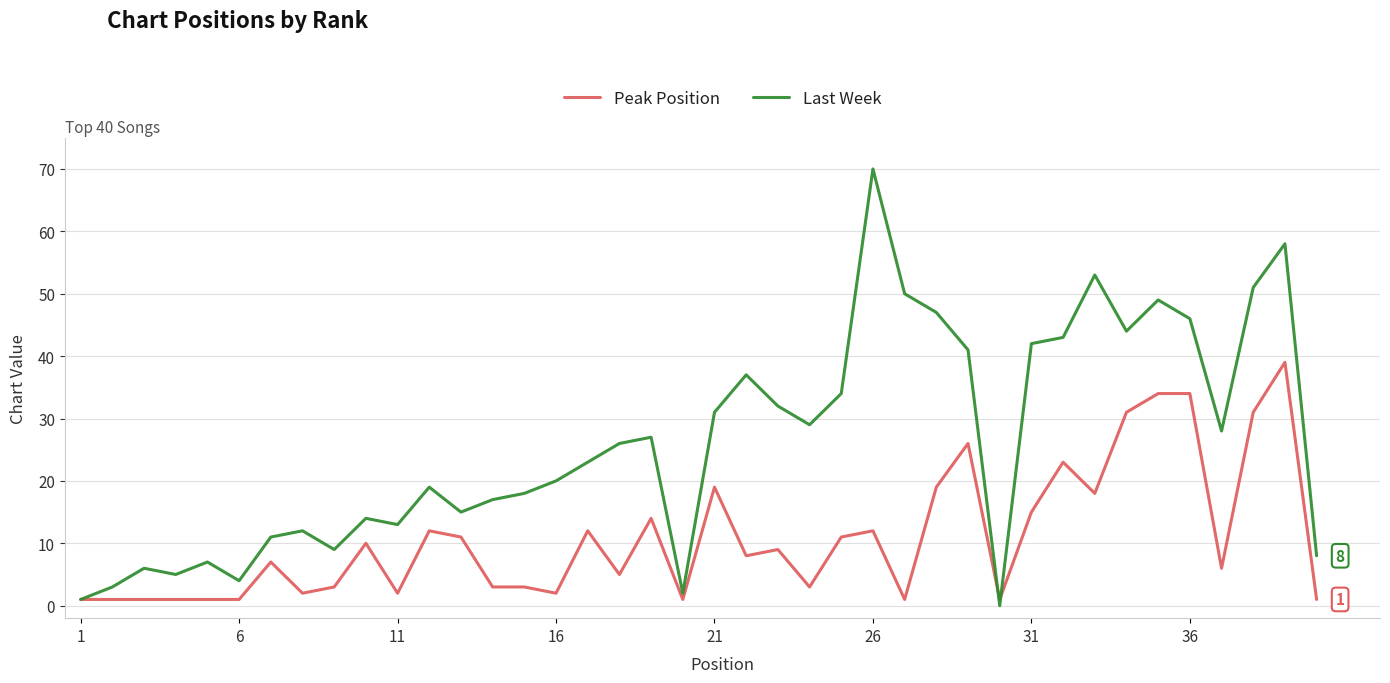

What is the highest value of the Last Week series?

70